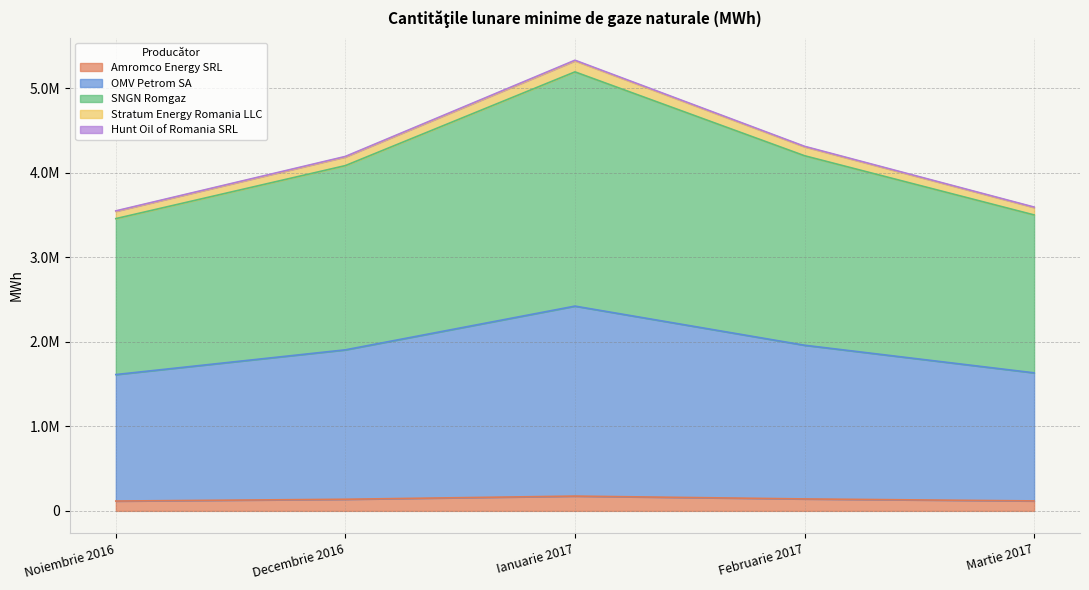

At which category is the sum across all series the highest?

Ianuarie 2017